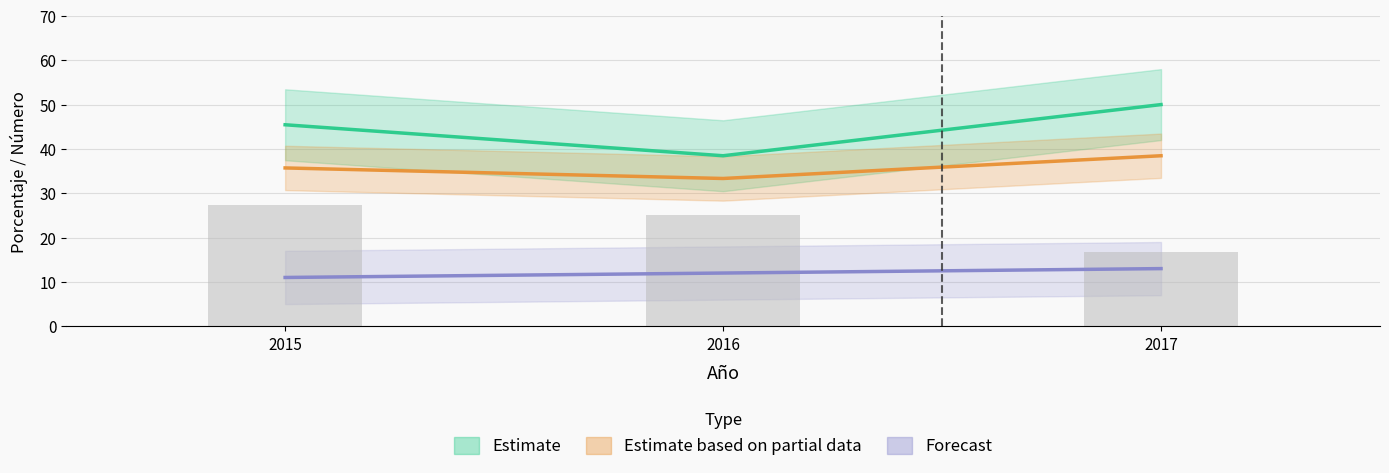

How many data points does each series have?

3